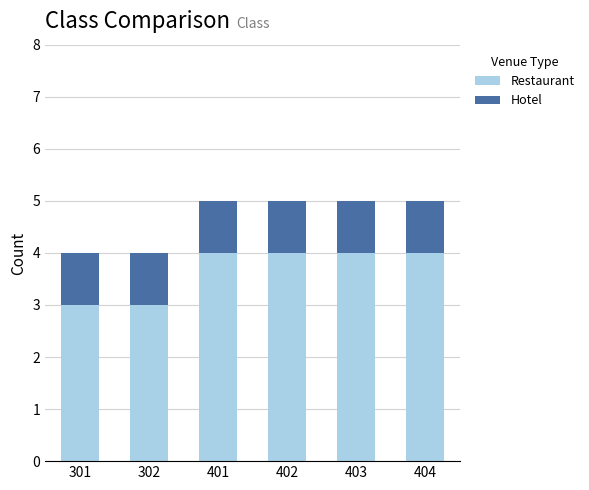

What is the sum of all Restaurant values?

22